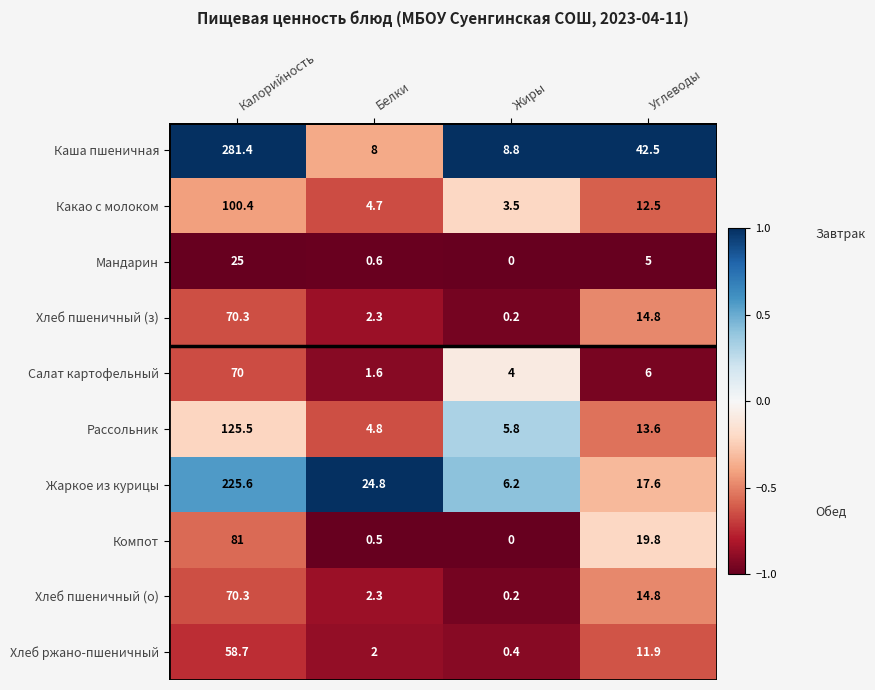

Between Жиры and Углеводы, which series saw the biggest shift?

Каша пшеничная